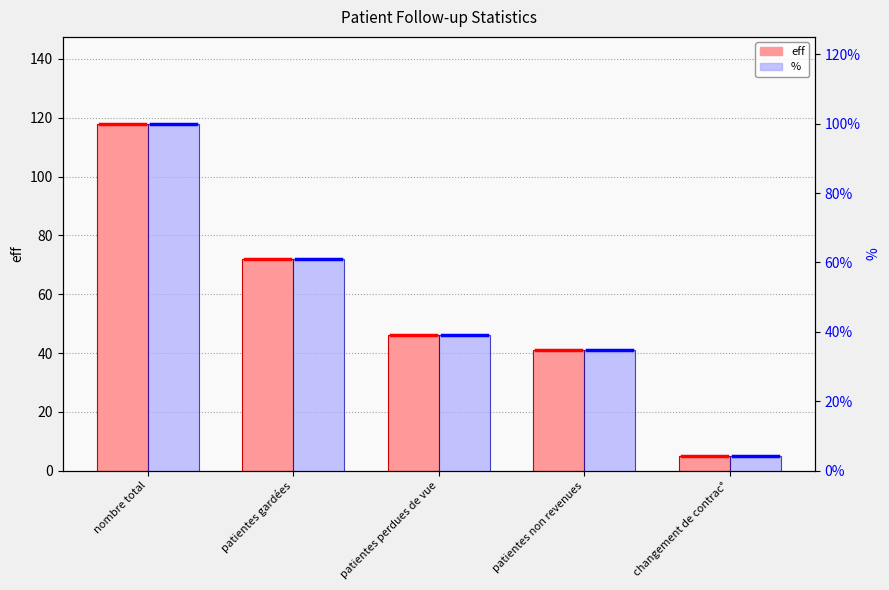

What is the approximate value of eff at nombre total?

118.0